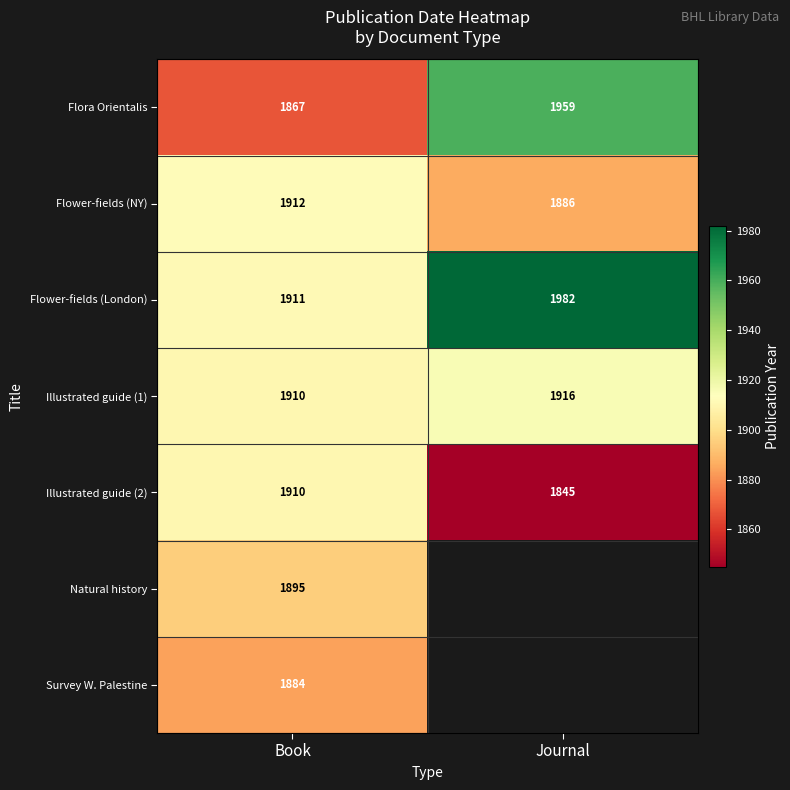

Count the Flower-fields (London) values in the range 1911 to 1982.

2